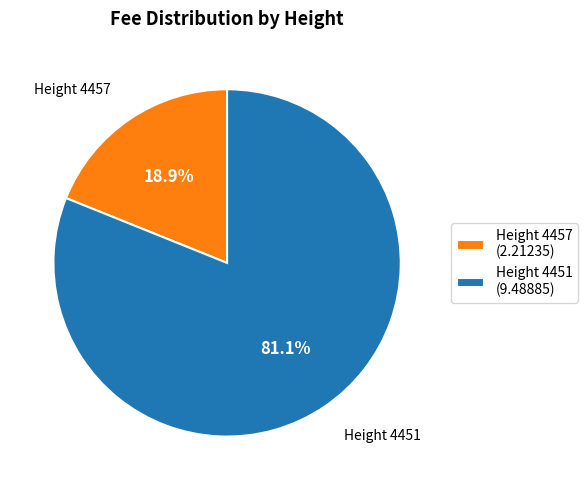

How many segments does this pie chart have?

2